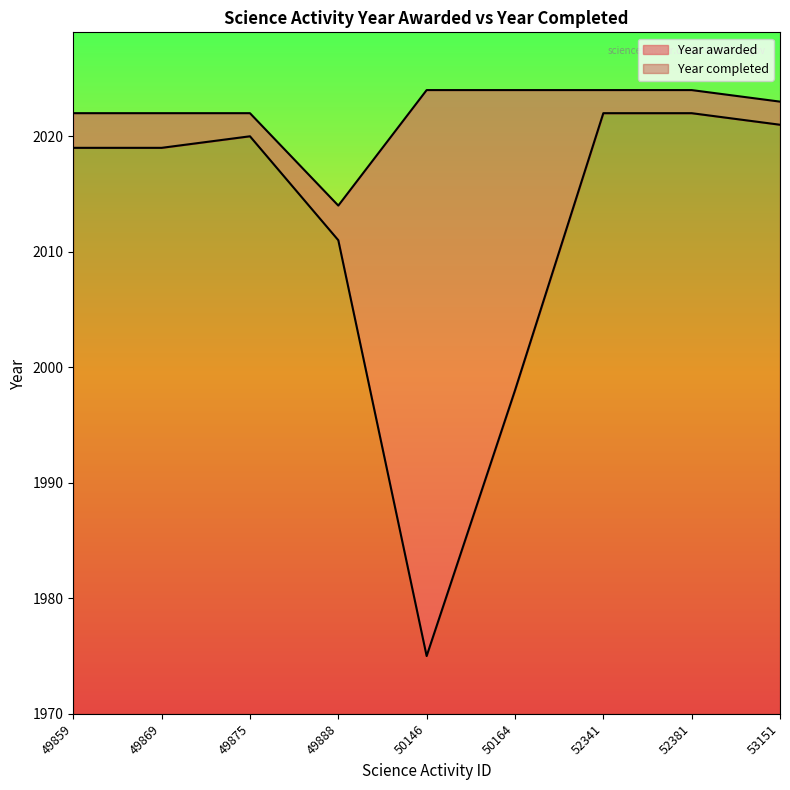

What is the difference between the highest and lowest values at 52341?

2